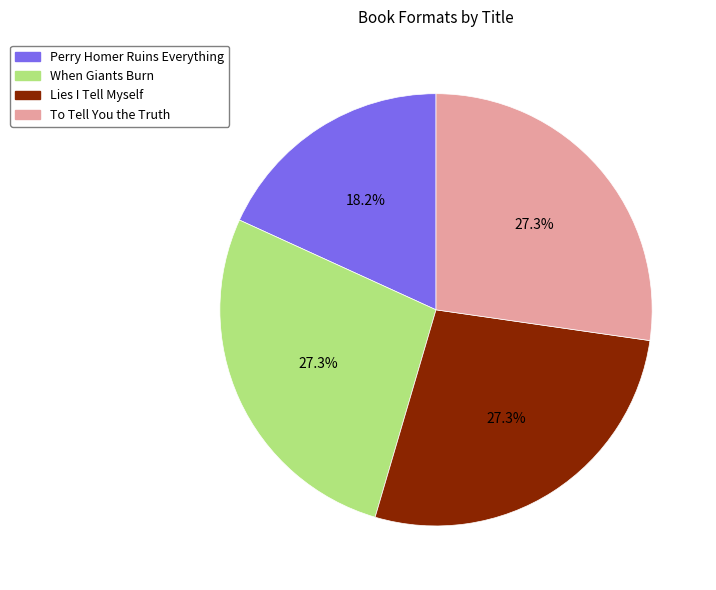

Does Lies I Tell Myself account for over 50% of the chart?

No